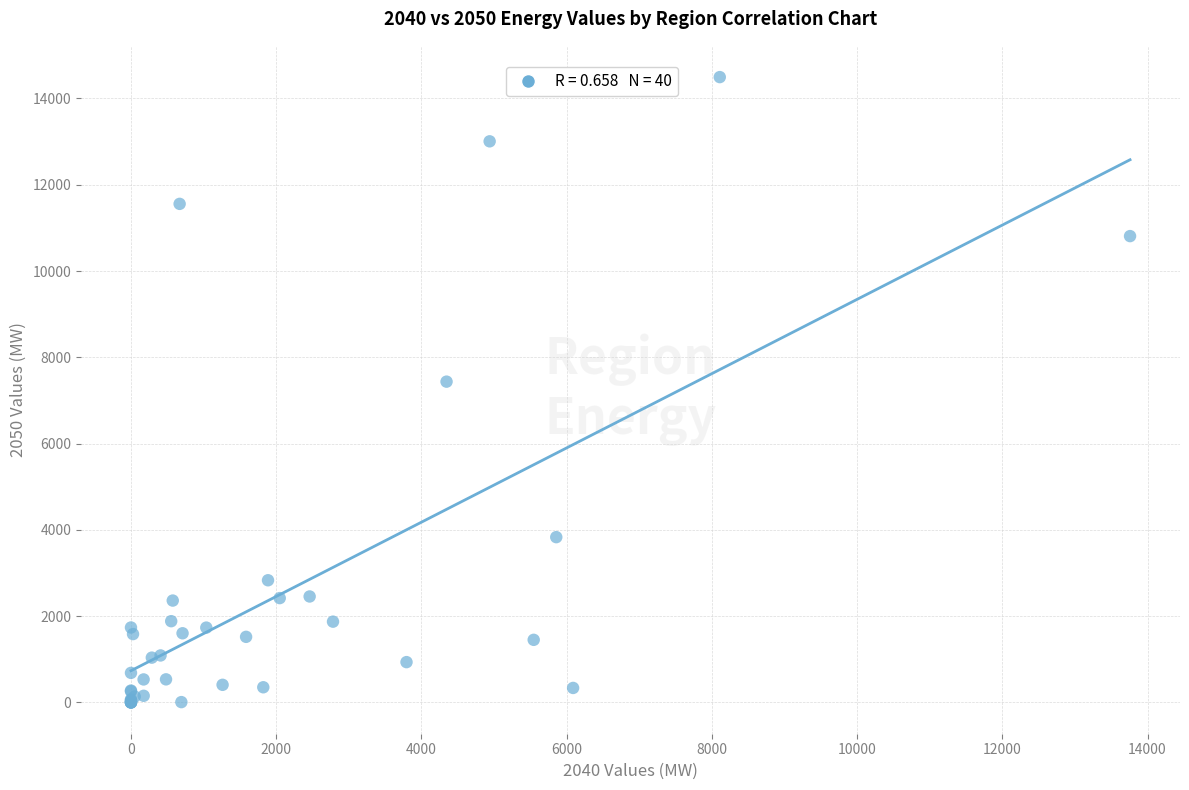

What Y value in the scatter plot is closest to 7247?

7436.2